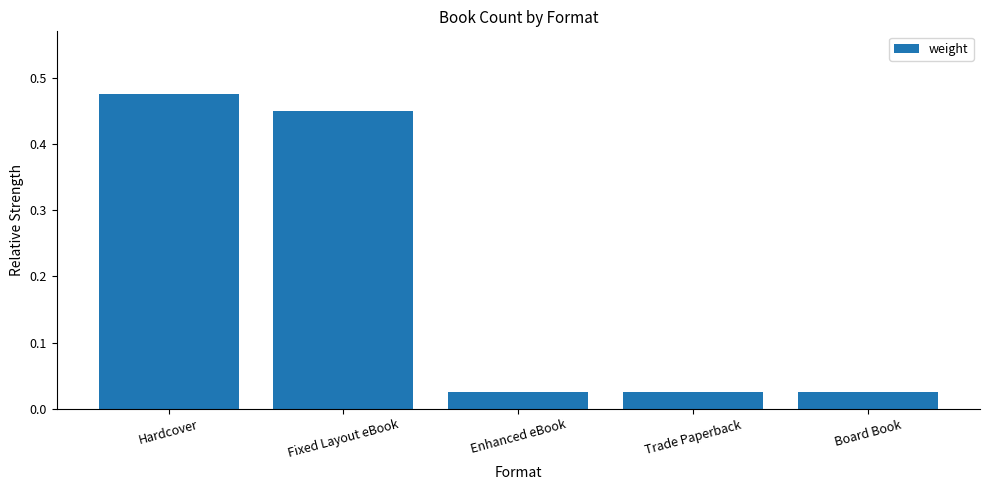

What is the sum of all values?

1.0